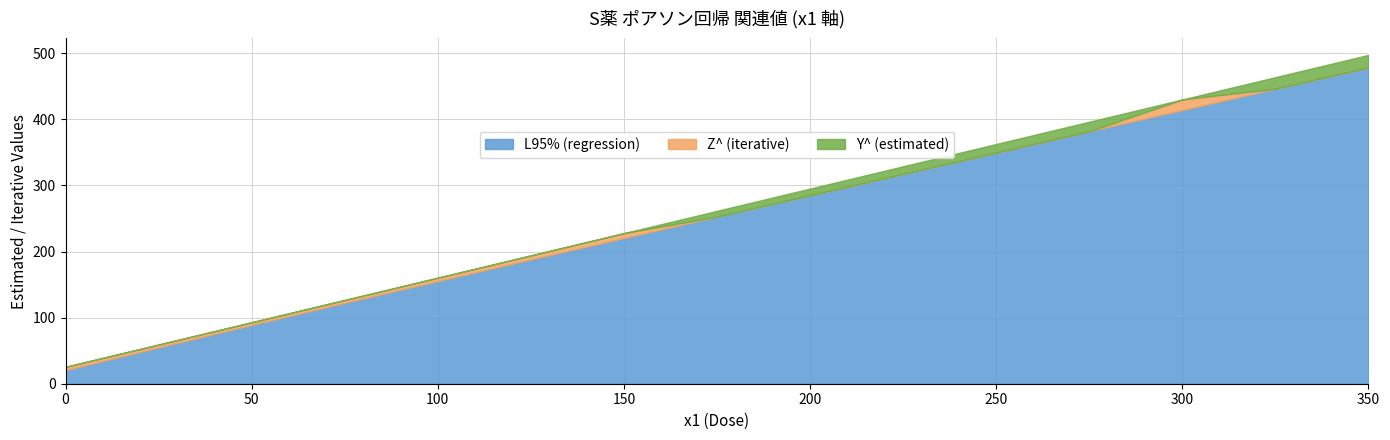

Which has a higher value, 350 or 325?

350